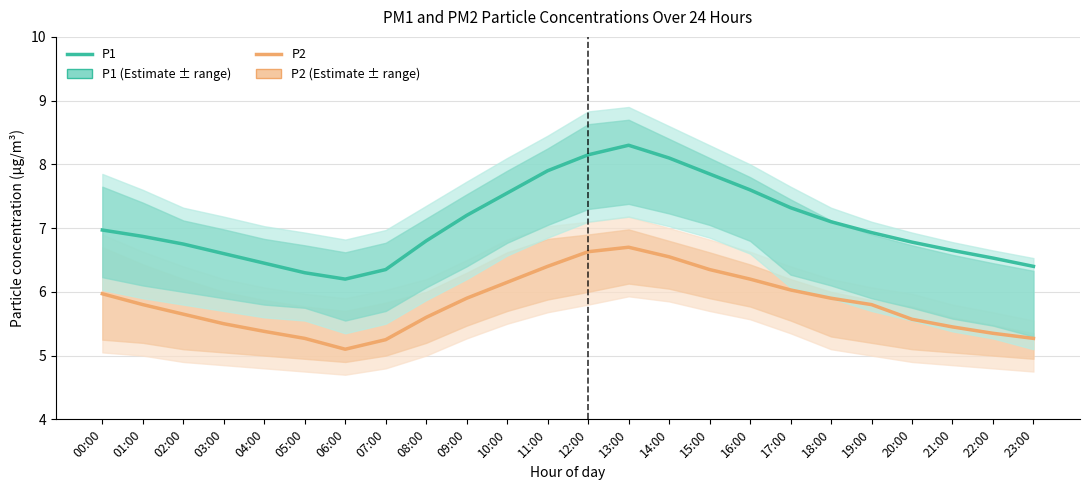

Read the P2 value at 02:00.

5.7